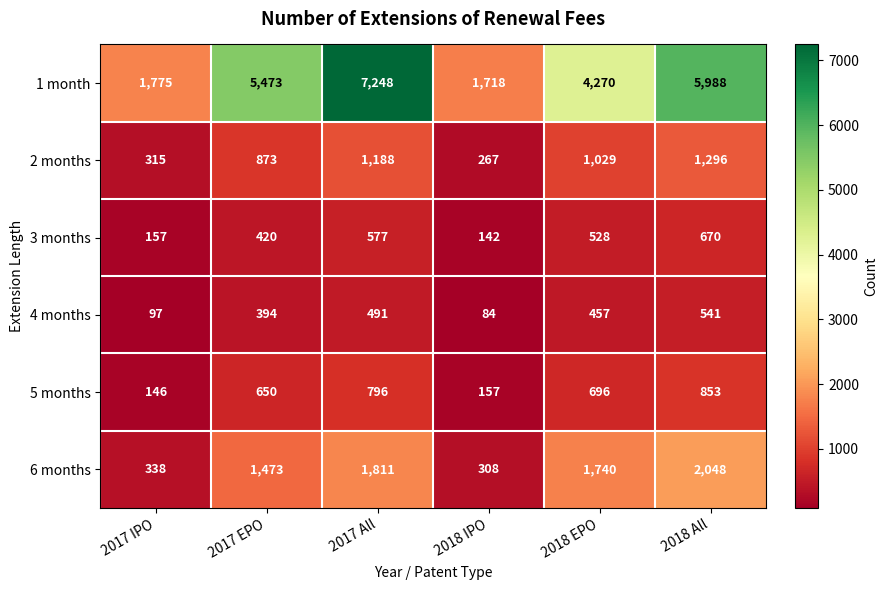

What is the sum of all 4 months values?

2064